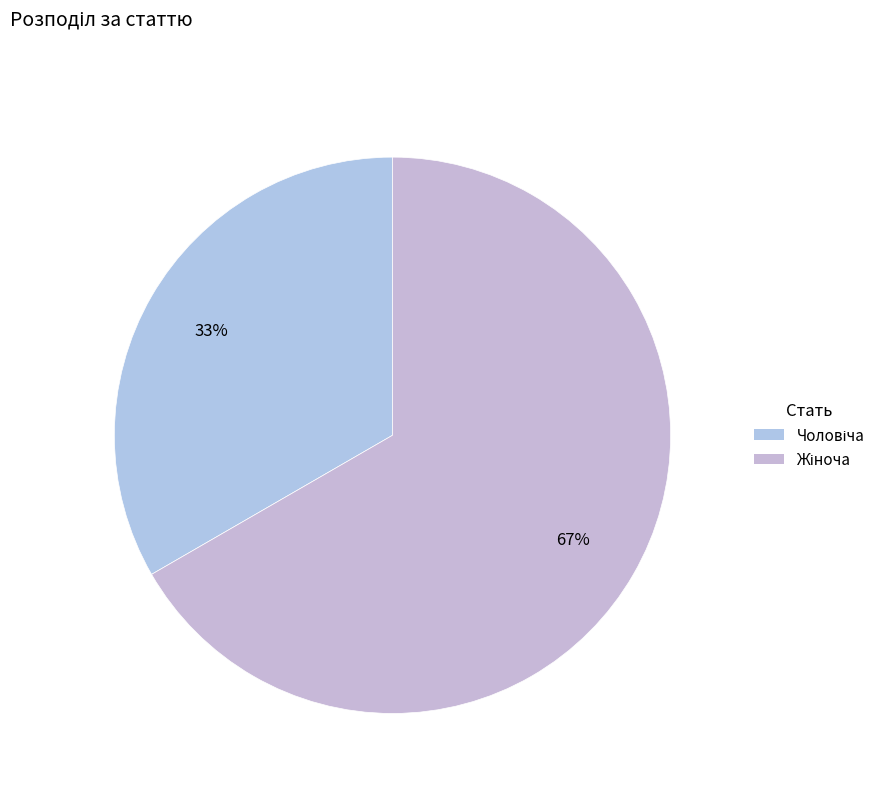

To the nearest percent, what percentage of the pie is Жіноча?

67%